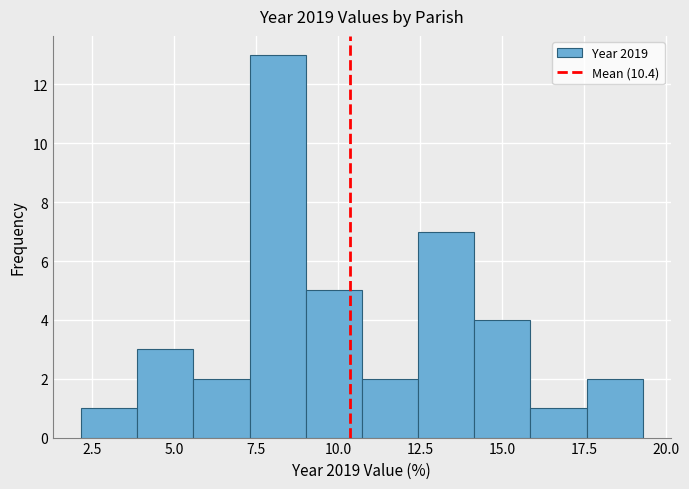

Around what value on the x-axis is the tallest bar? Give the approximate position of its centre, as read against the axis.

8.0